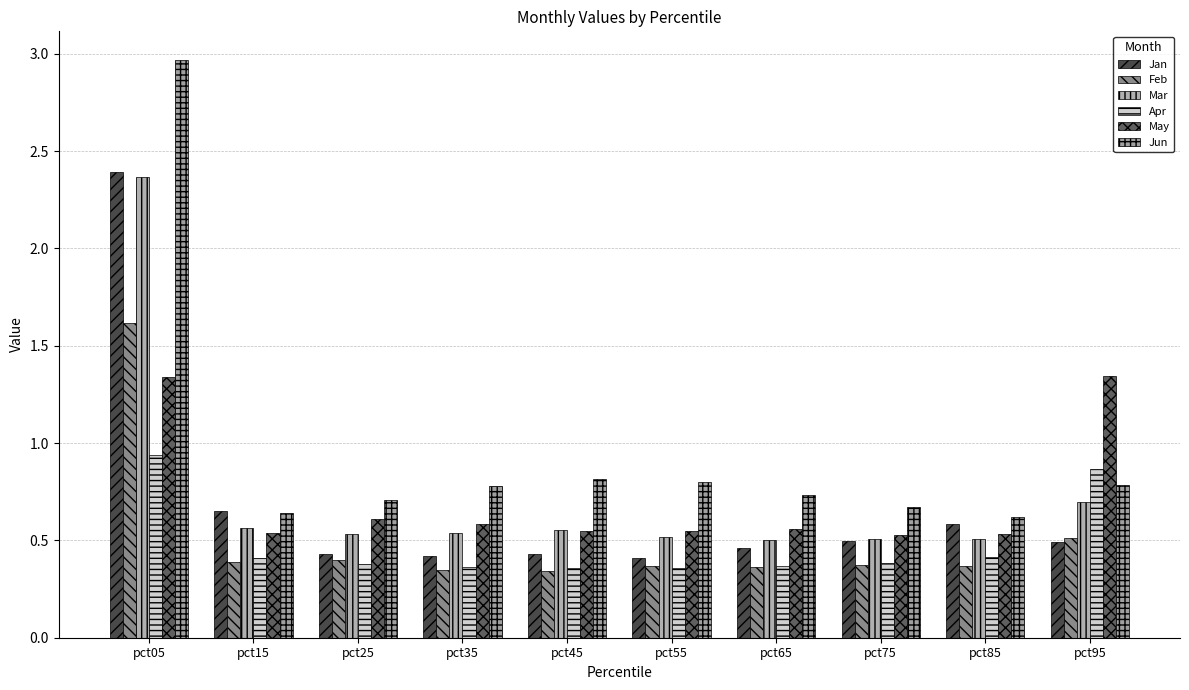

The value of Feb at pct55 is 0.4. True or false?

True